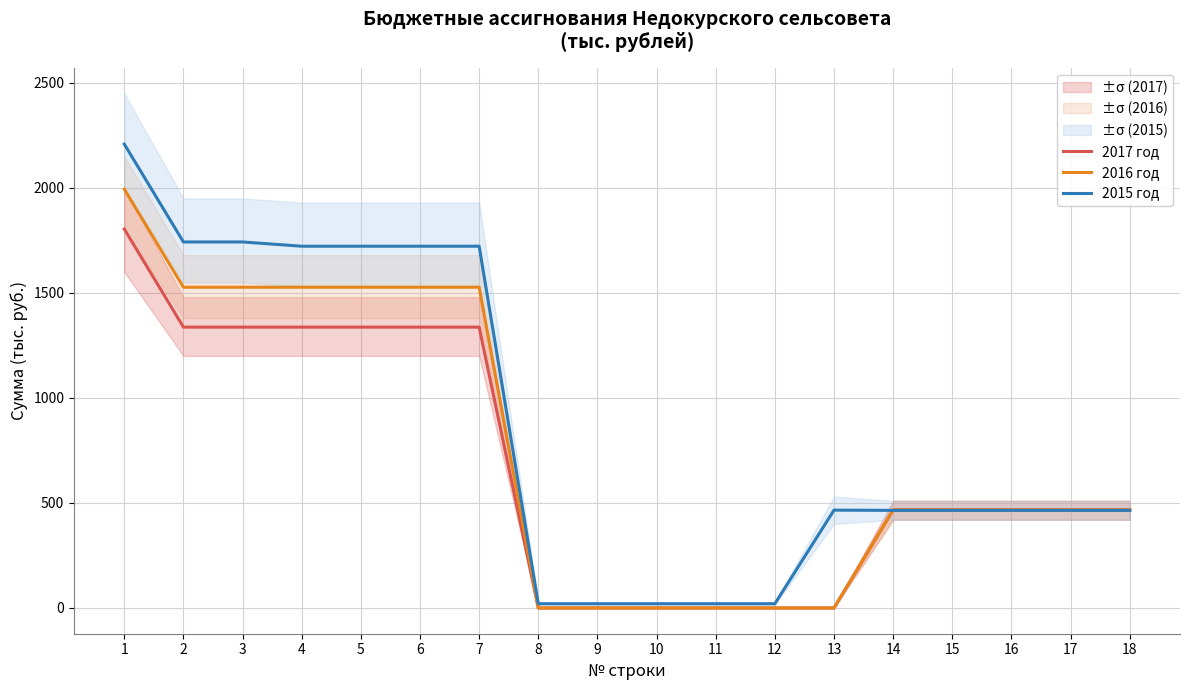

What are all the series names shown in the legend?

2017 год, 2016 год, 2015 год